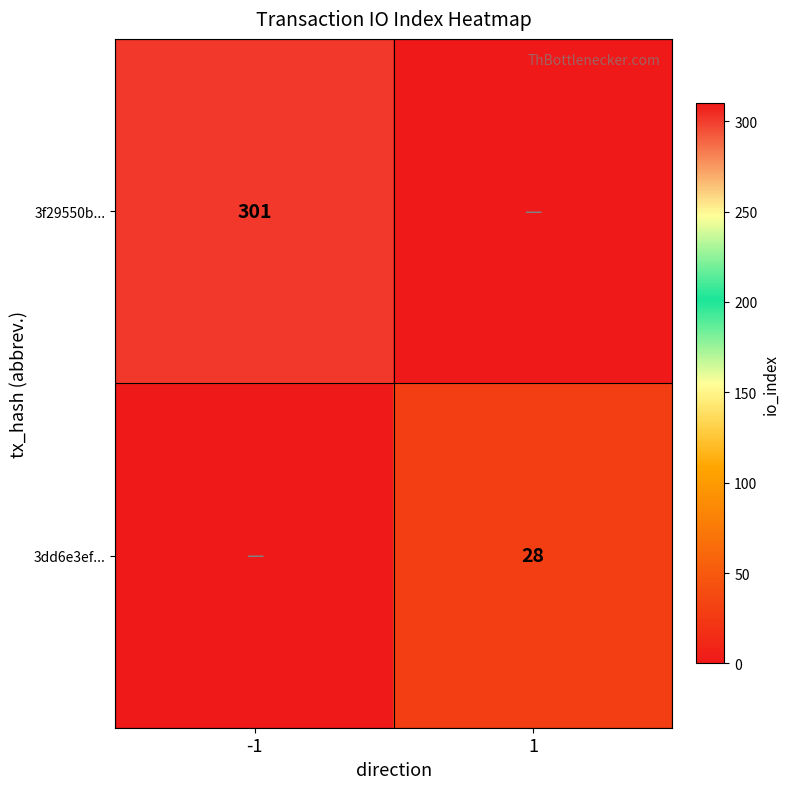

Is it true that 3dd6e3ef... equals 50 at 1?

False